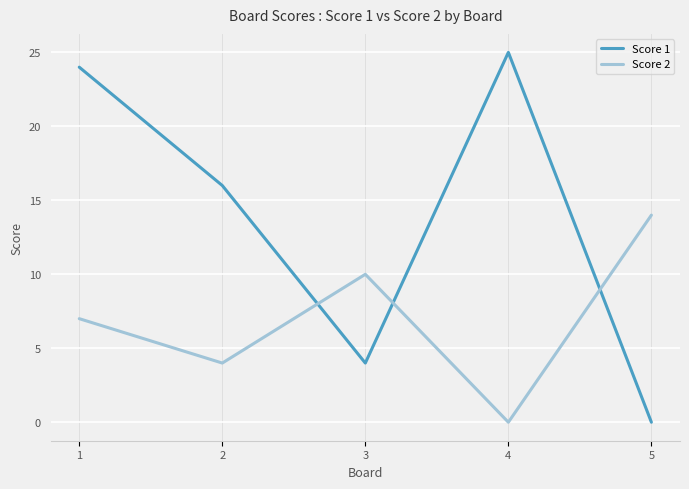

How many lines are shown in the chart?

2